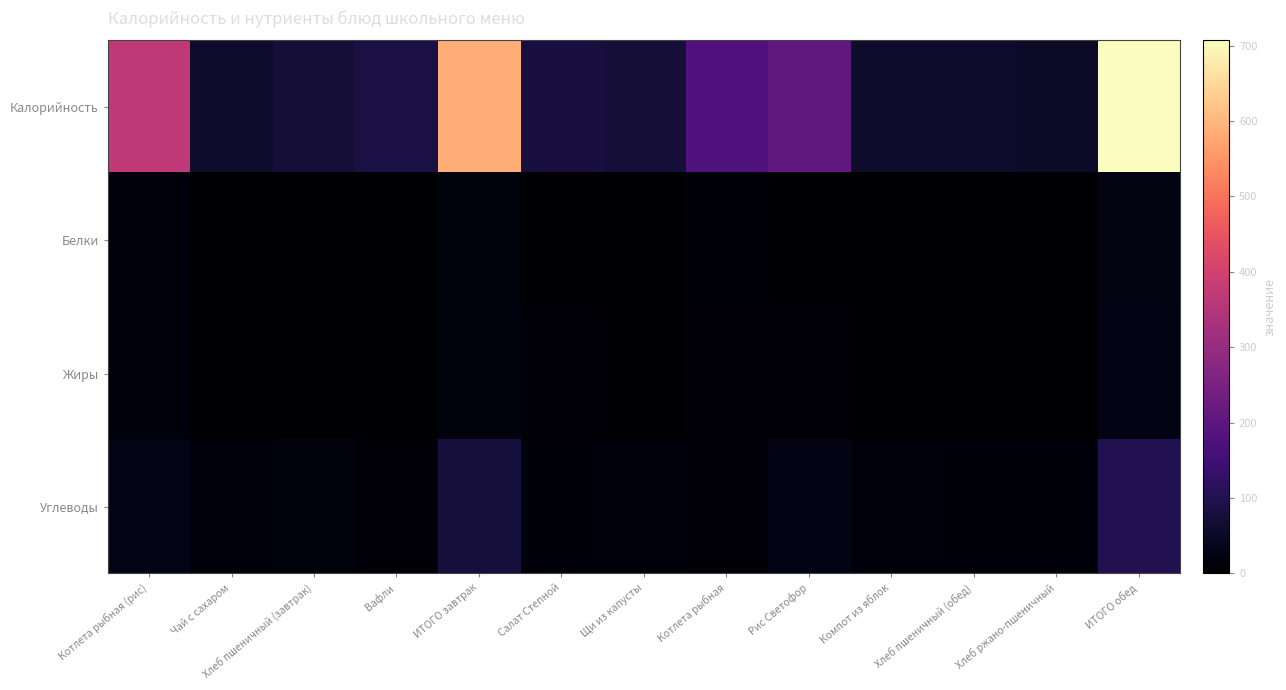

What is the total value across all series at ИТОГО обед?

857